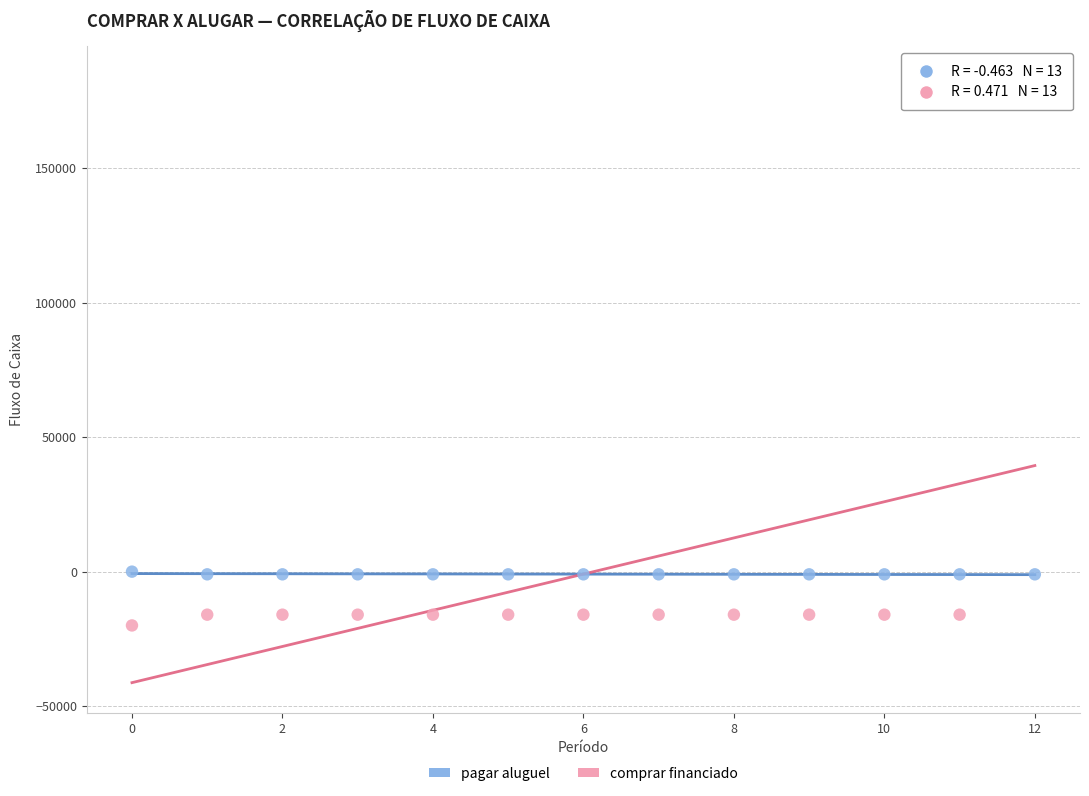

Which series has the largest Y range (max minus min)?

comprar financiado